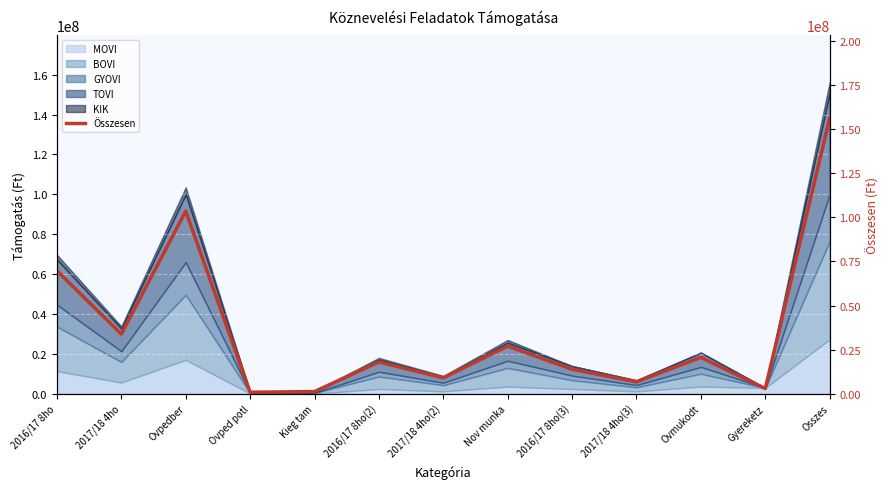

The value at Ovpedber is 103552683. True or false?

True